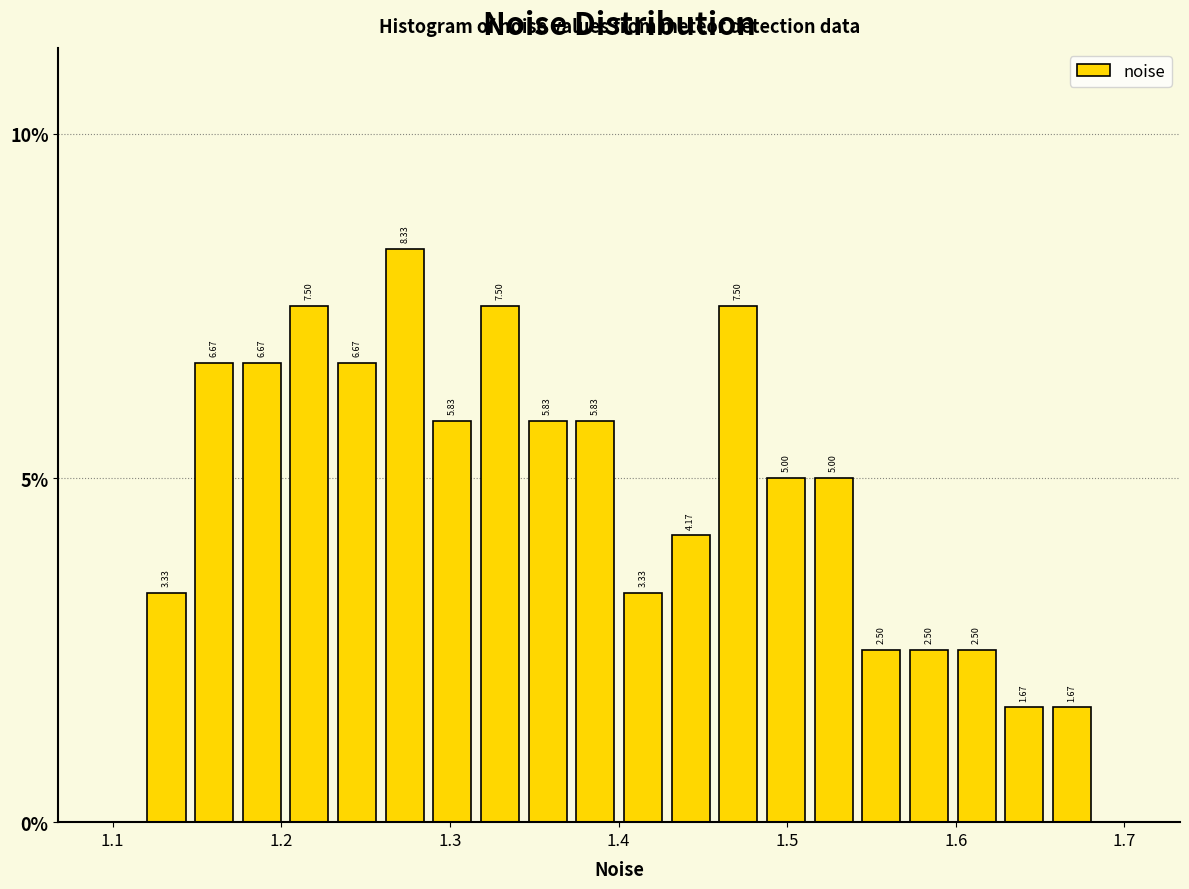

Around what value on the x-axis is the tallest bar? Give the approximate position of its centre, as read against the axis.

1.27